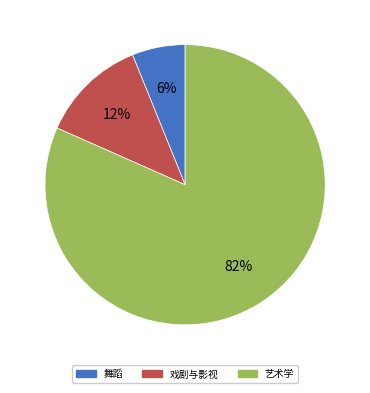

To the nearest percent, what is the difference between the largest and smallest slice percentages?

76%